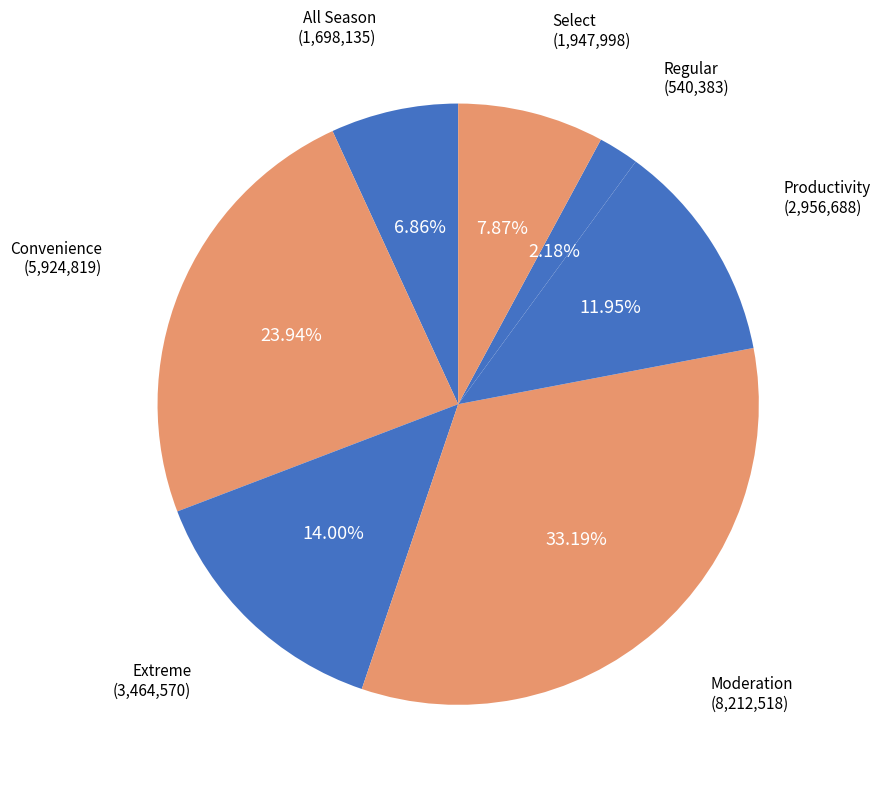

Is there a majority slice in this chart?

No